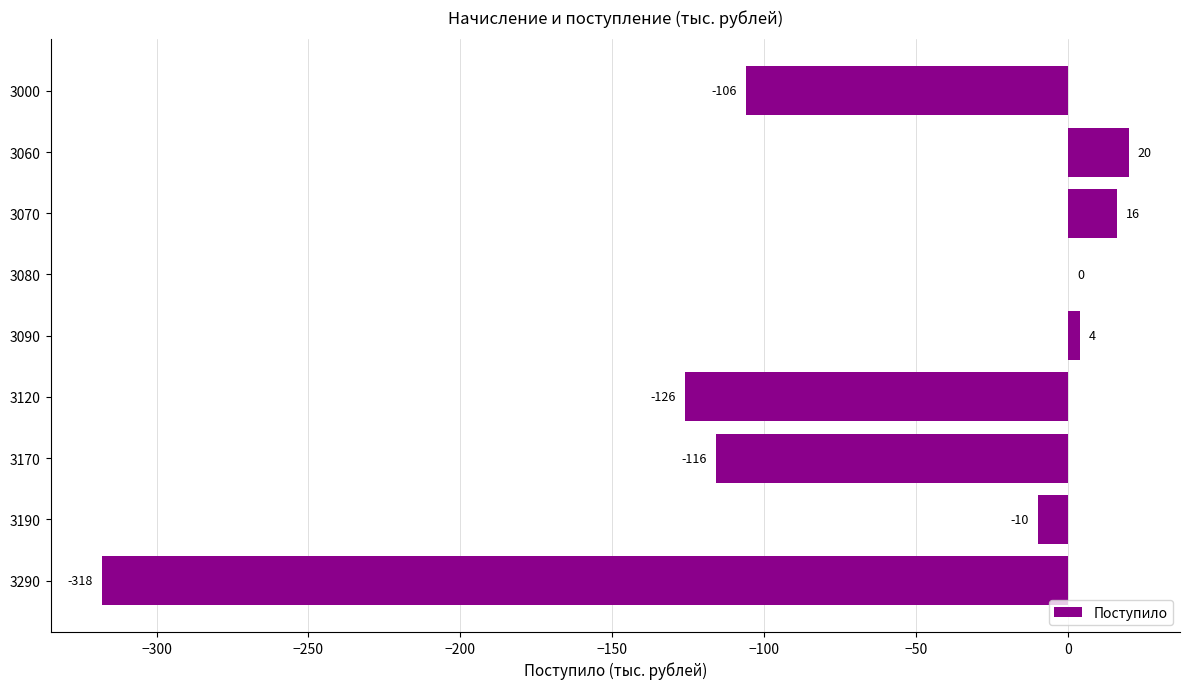

What is the maximum value shown in the chart?

20